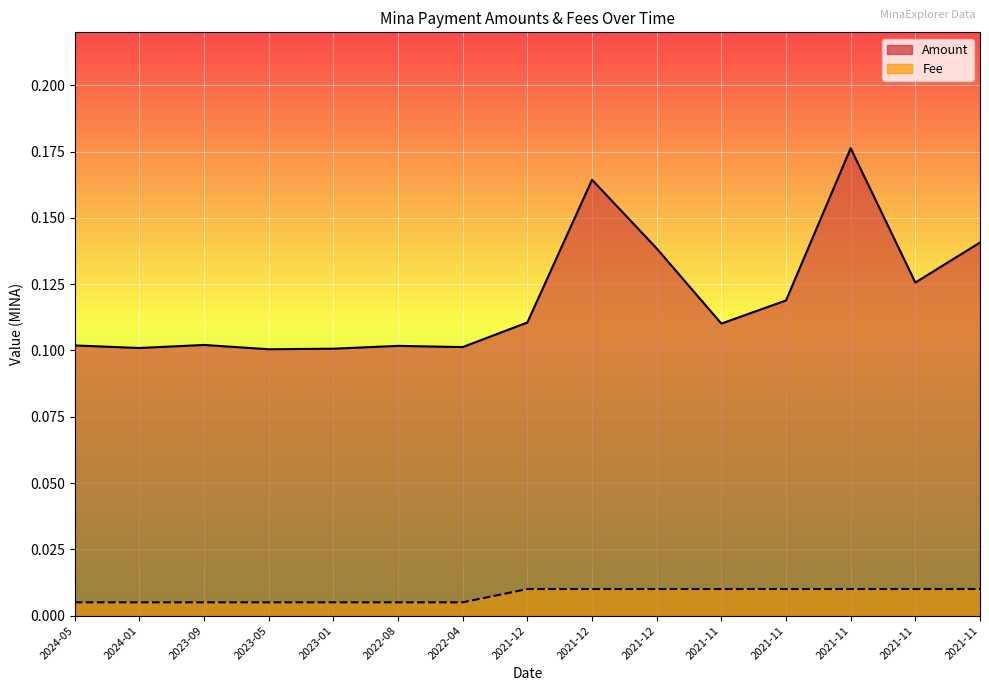

What is the difference between the highest and lowest values at 2023-05?

0.1